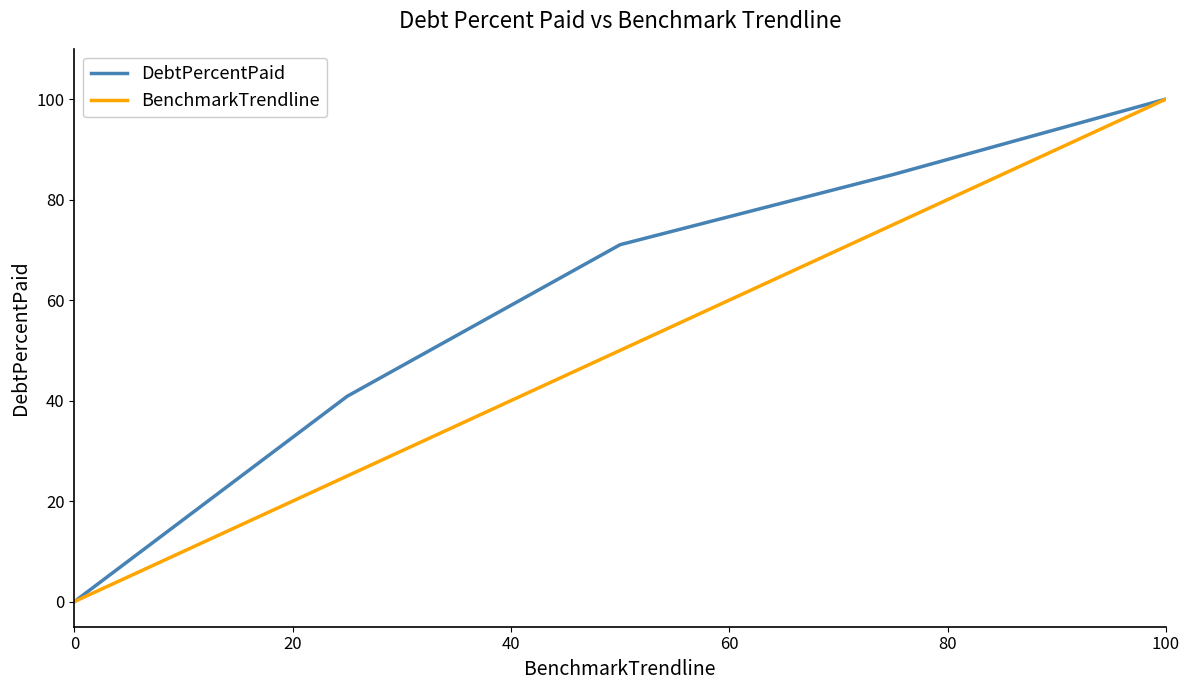

What is the difference between the maximum and minimum values in the BenchmarkTrendline series?

100.0